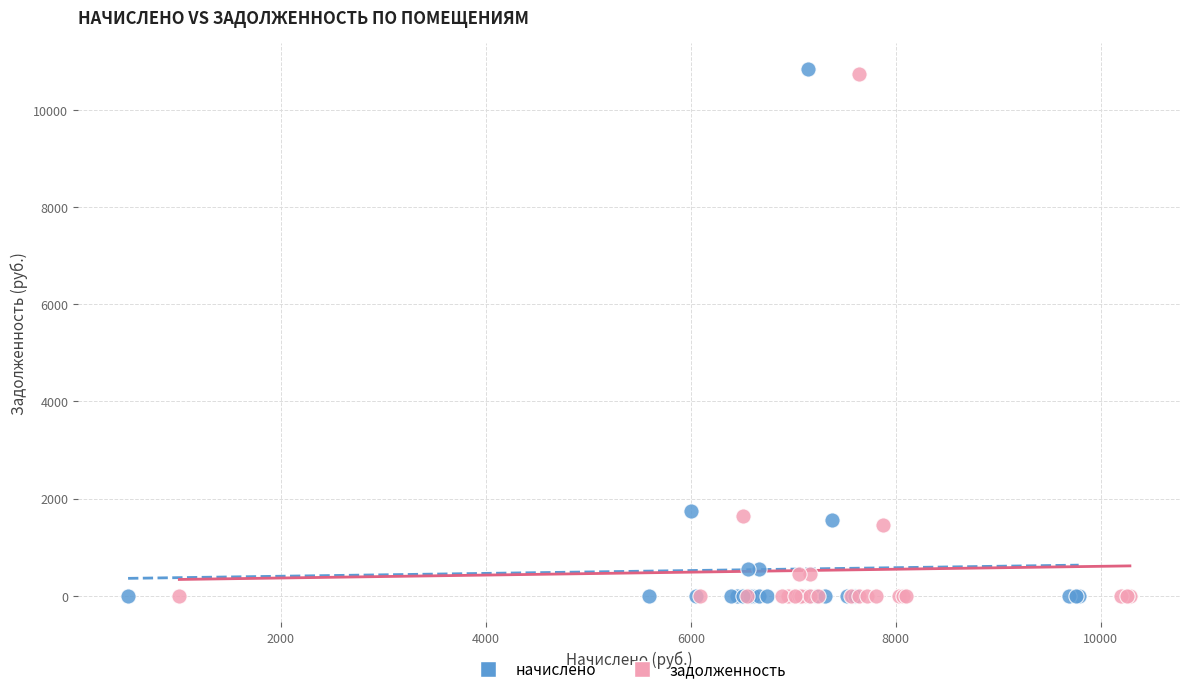

Which series has the largest Y range (max minus min)?

начислено